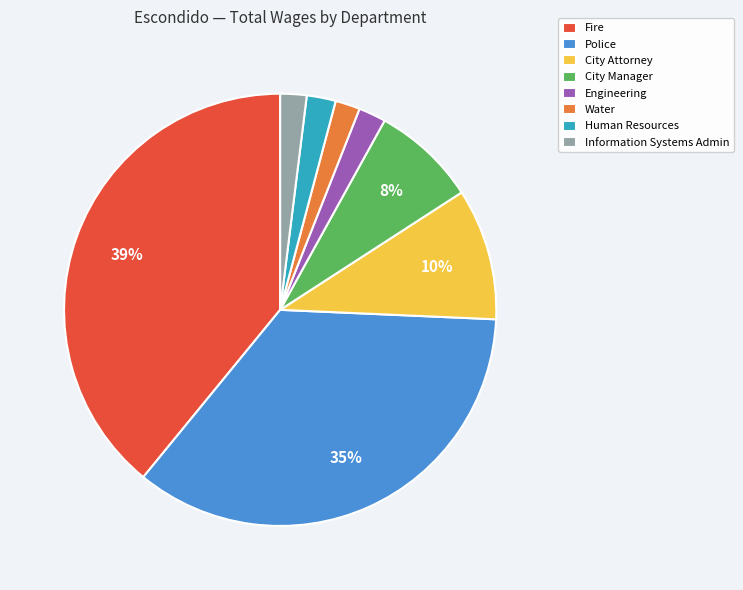

True or false: Police accounts for 22% of the total.

False